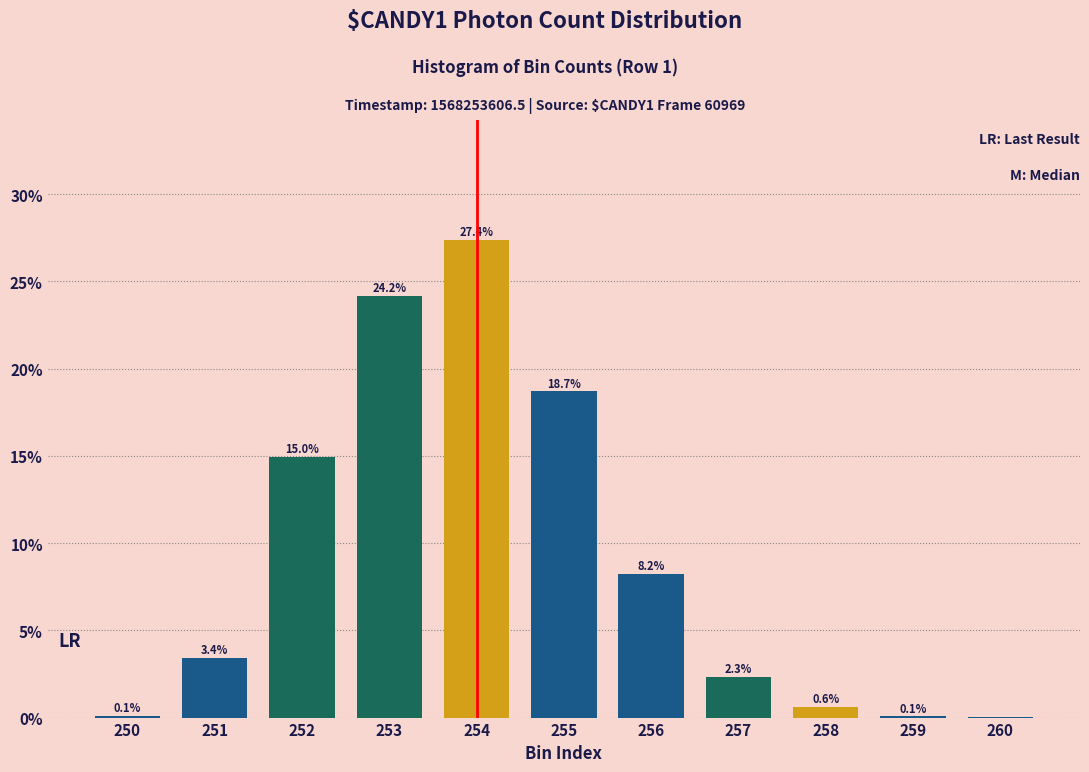

What is the change in value from 252 to 259?

-14.9